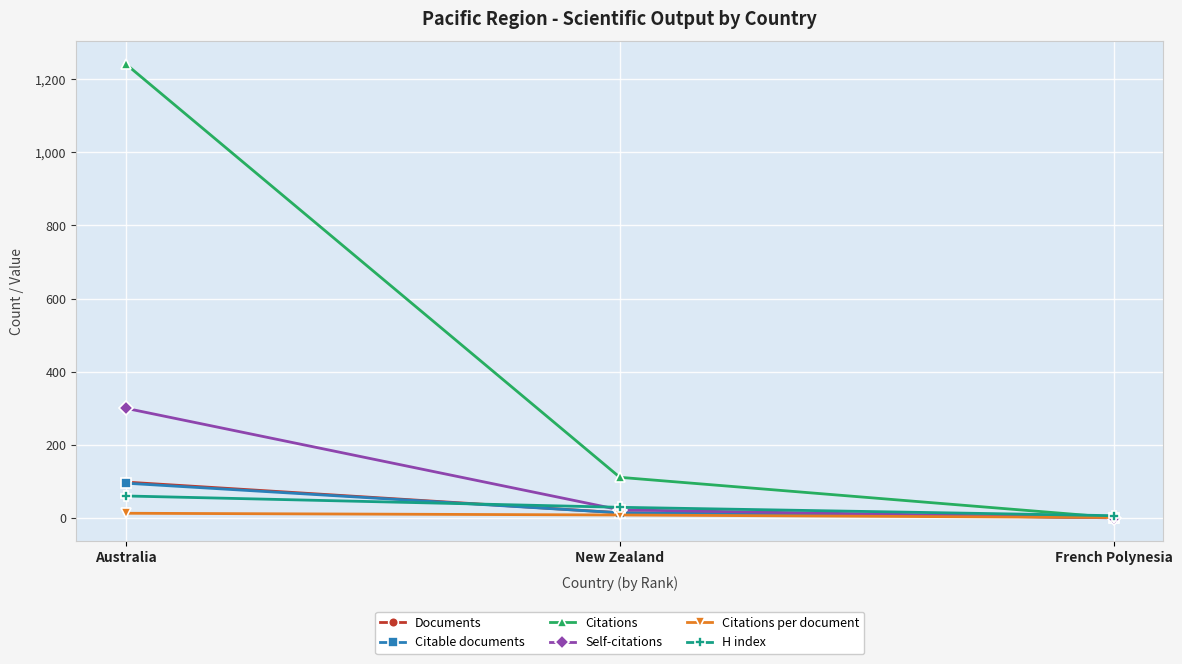

How many data points in Self-citations are less than 22?

1